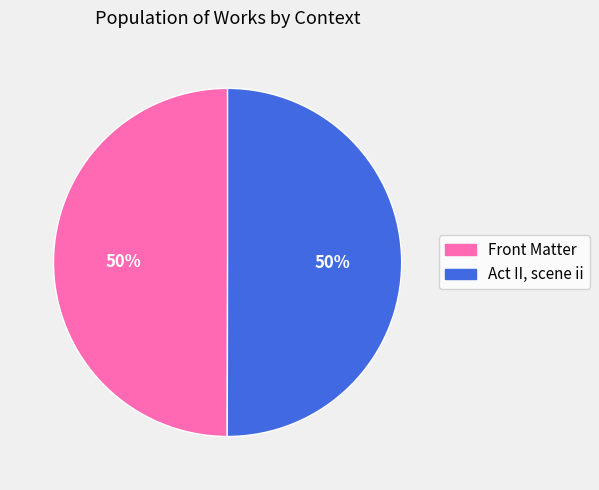

Count the number of slices in the pie.

2